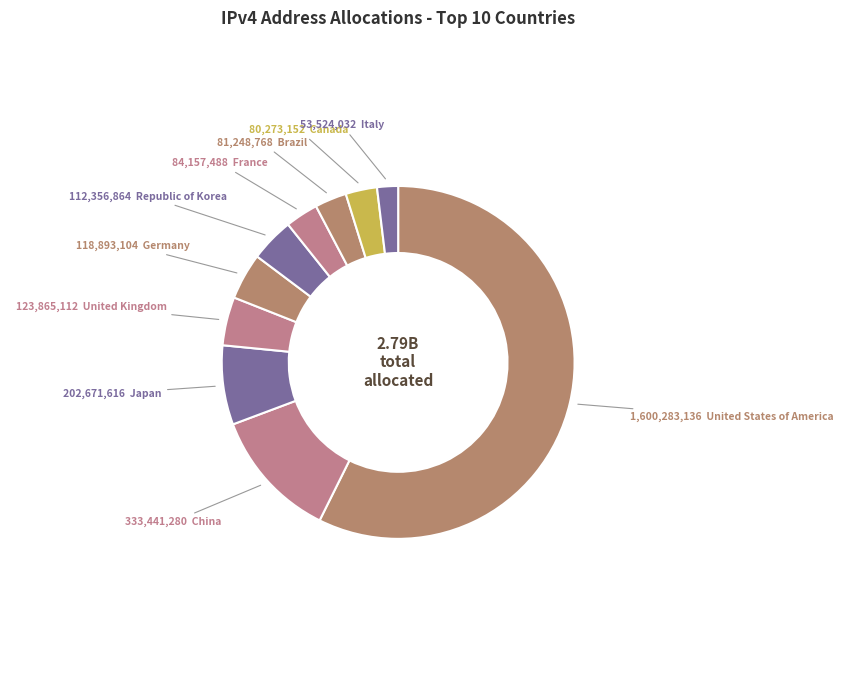

What is the largest slice in the pie chart?

United States of America